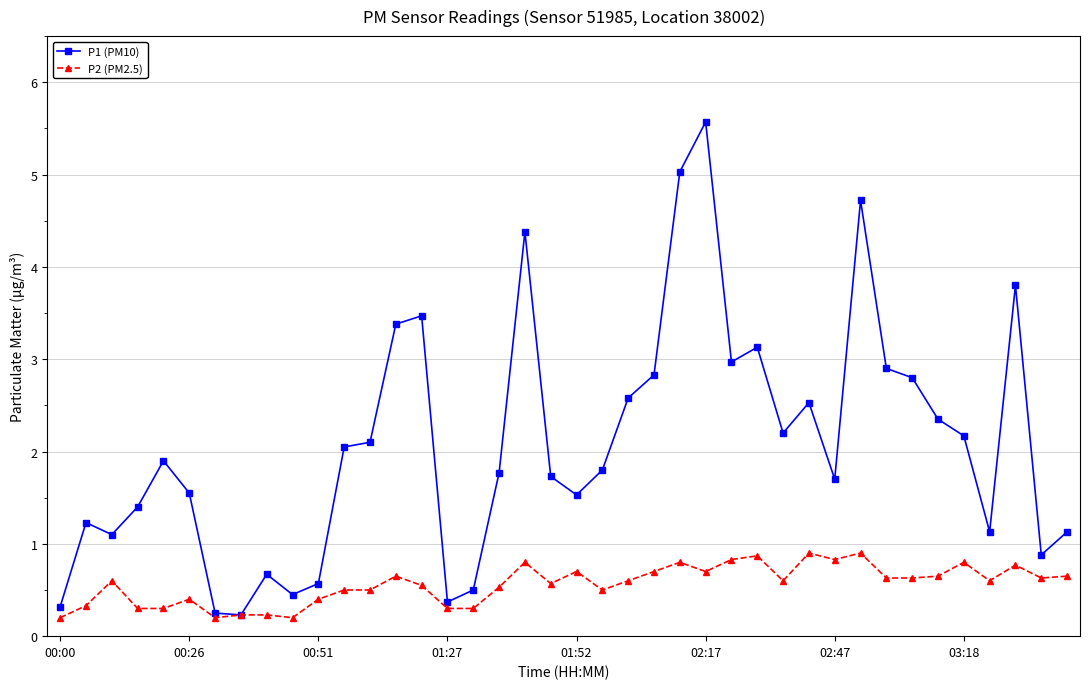

Does the chart display data point markers on the line(s)?

Yes